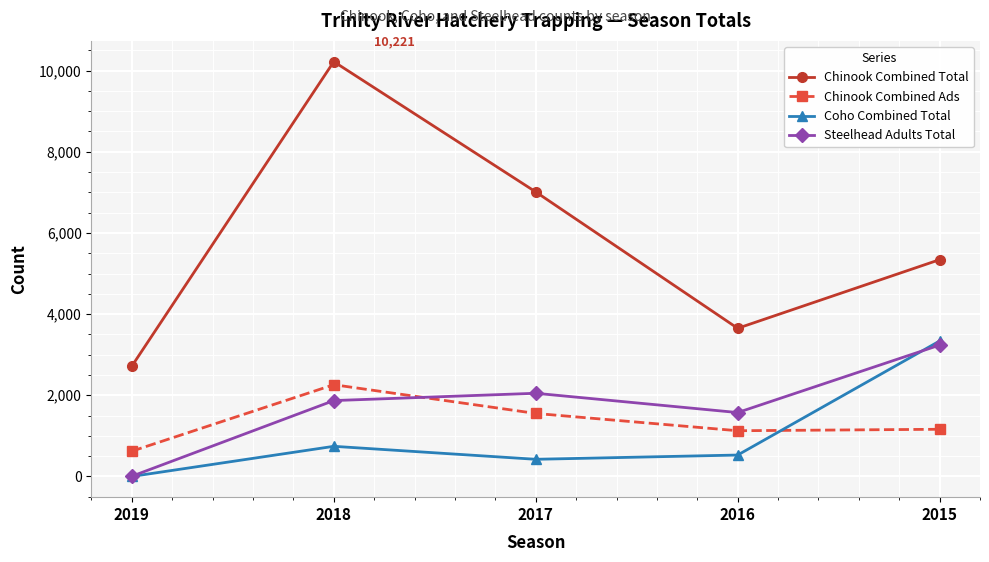

What is the value of the Steelhead Adults Total point at the 4th from the left?

1574